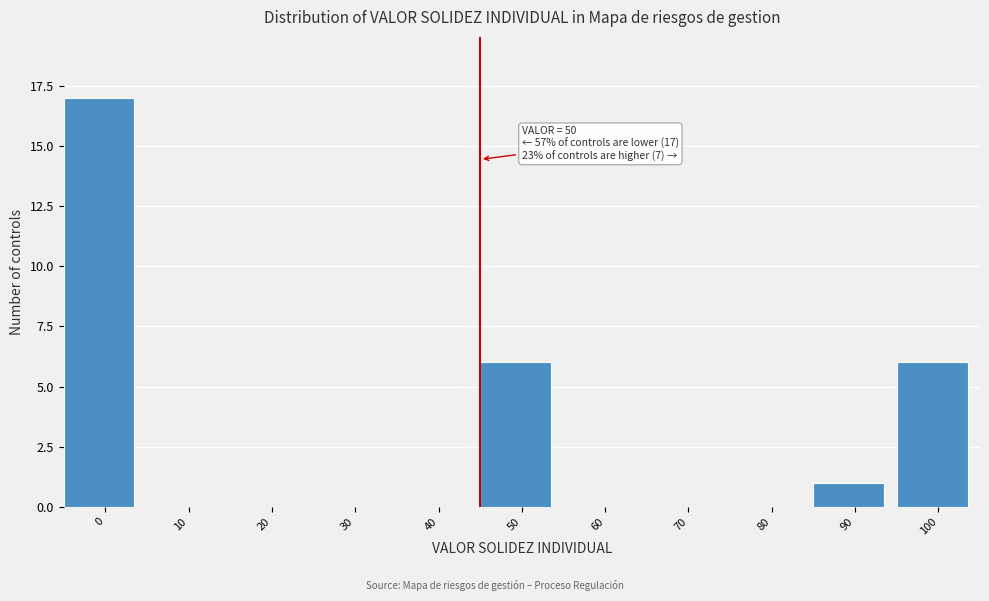

Reading left to right, transcribe all the data shown in this chart.

0=17	10=0	20=0	30=0	40=0	50=6	60=0	70=0	80=0	90=1	100=6